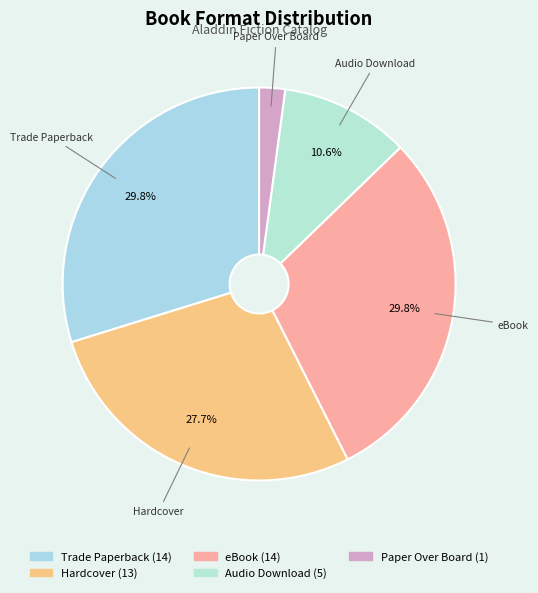

Which category has the smallest portion of the pie?

Paper Over Board